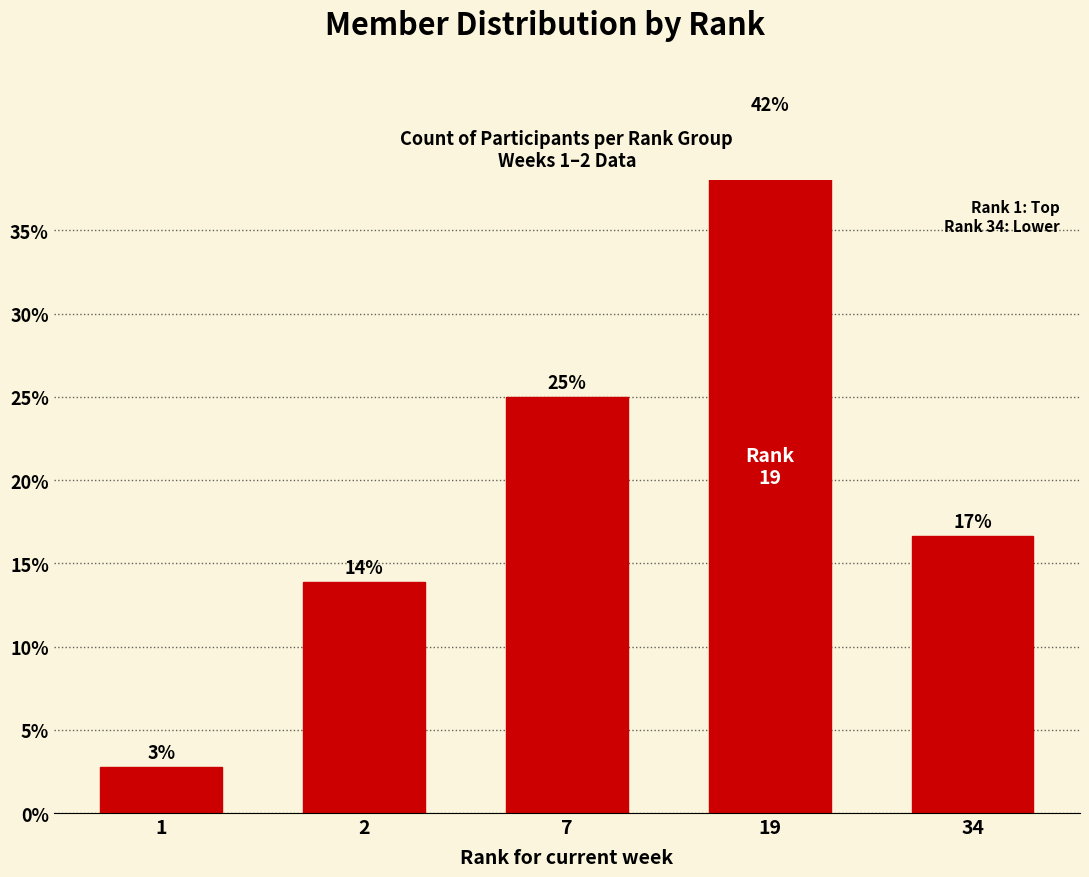

Between 2 and 34, which is larger?

34